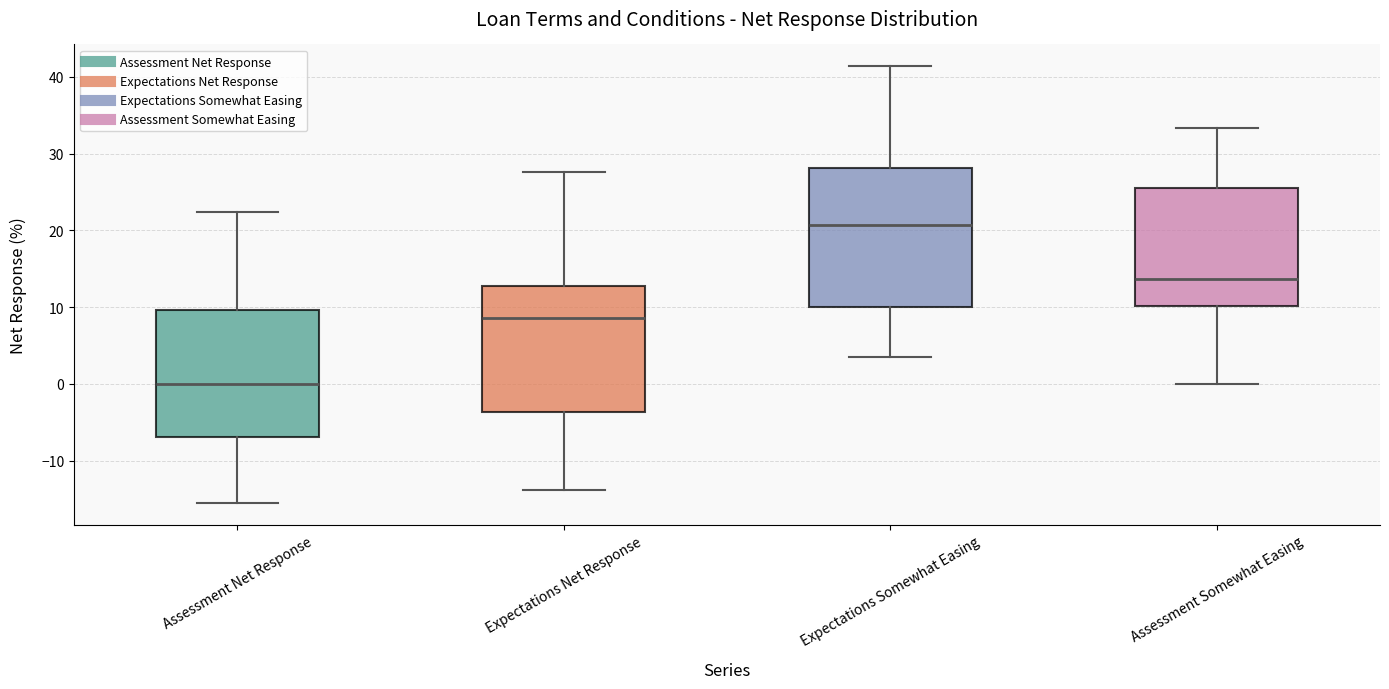

Reading left to right, read every box against the y-axis: the position of its median line, the range the box covers, and the ends of its whiskers. The values are not printed on the chart, so give them approximately, as read against the axis.

Assessment Net Response: median 0, box -7 to 10, whiskers -16 to 22
Expectations Net Response: median 9, box -4 to 13, whiskers -14 to 28
Expectations Somewhat Easing: median 21, box 10 to 28, whiskers 3 to 41
Assessment Somewhat Easing: median 14, box 10 to 26, whiskers 0 to 33